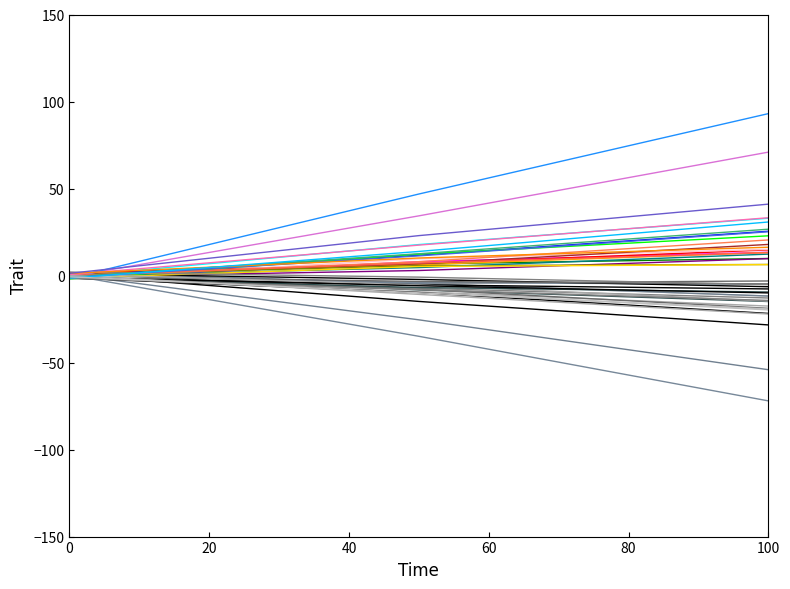

How many negative values does the Bilgisayar Mühendisliği Dr_neg series have?

2